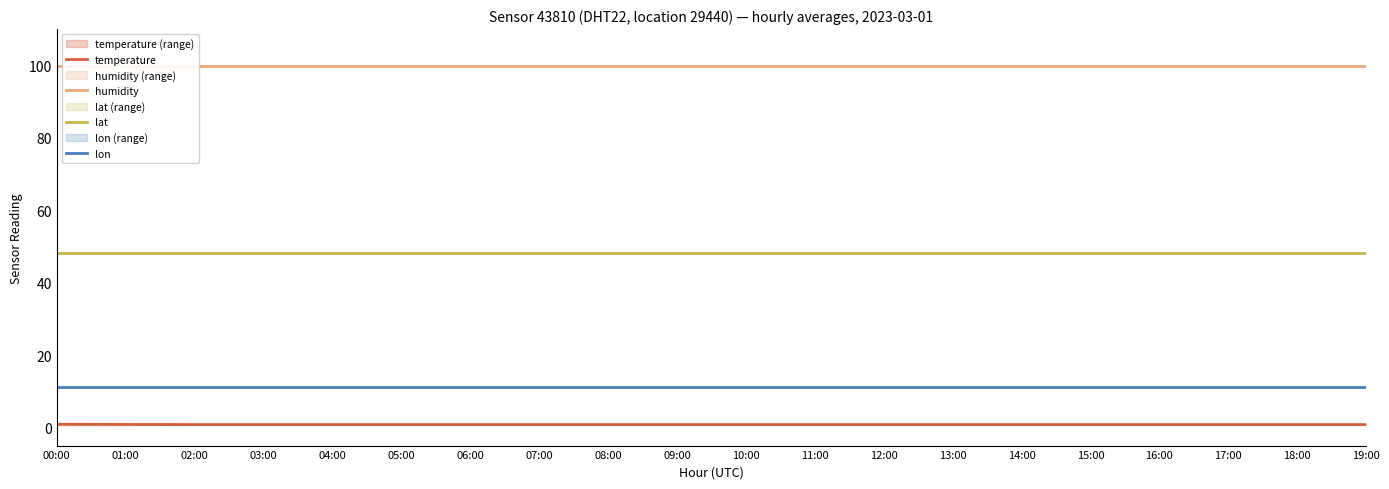

Is it true that lat equals 27.4 at 14:00?

False